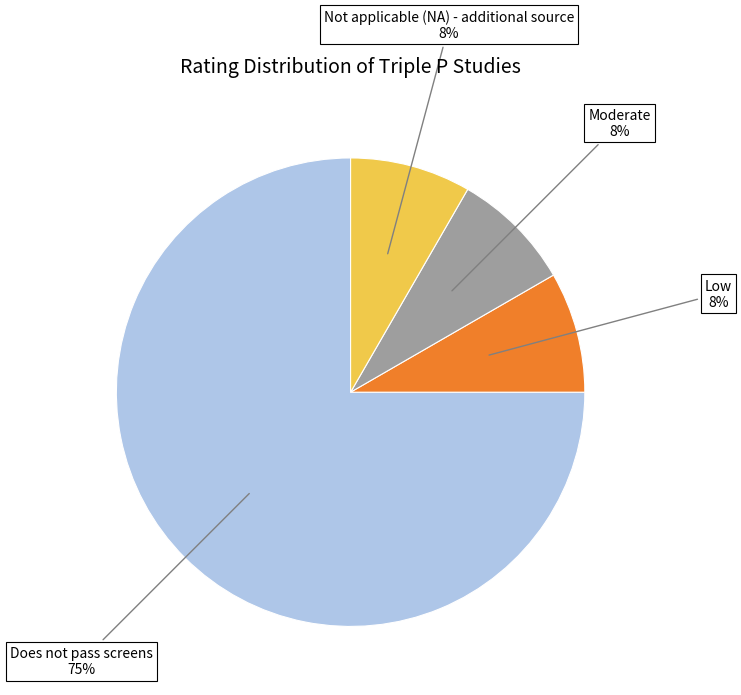

To the nearest percent, what percentage of the pie is Not applicable (NA) - additional source?

8%